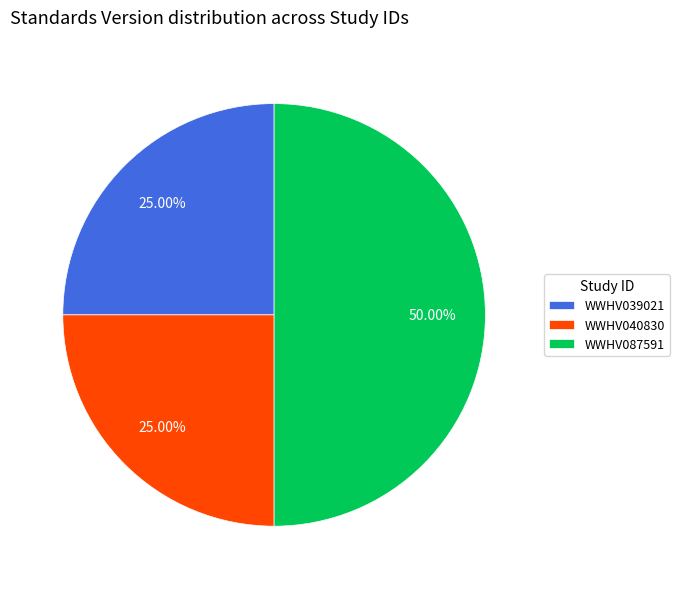

What is the total percentage of WWHV039021 and WWHV040830?

50.0%